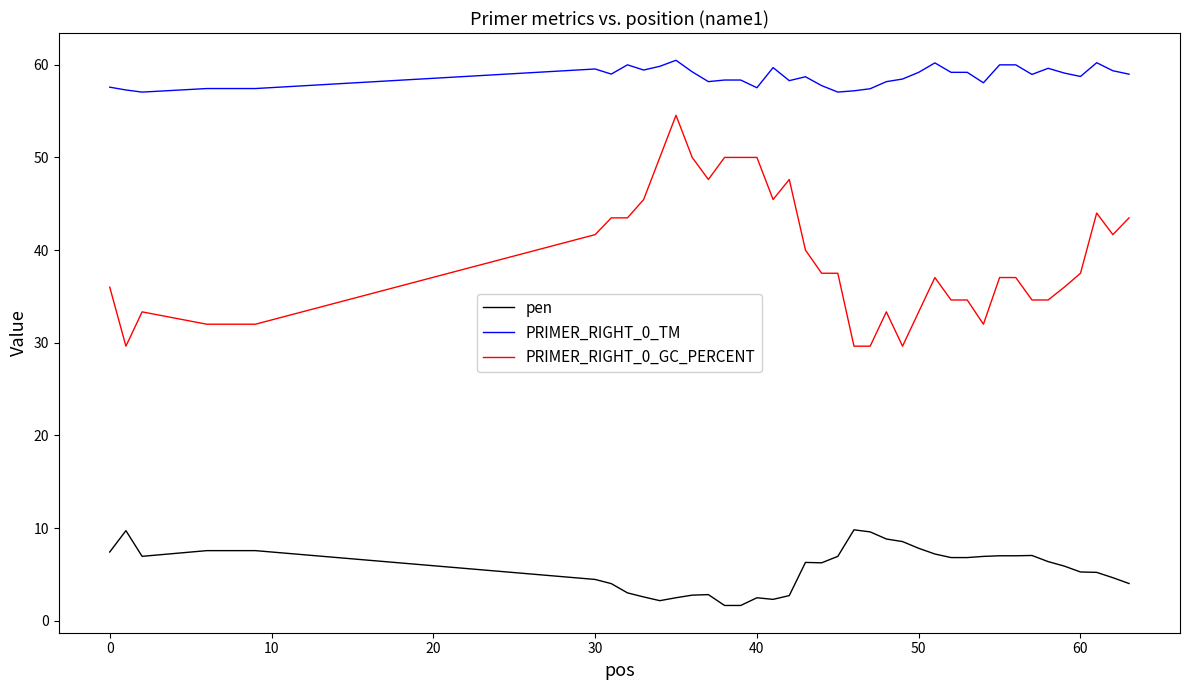

What is the minimum value shown in the chart?

1.6